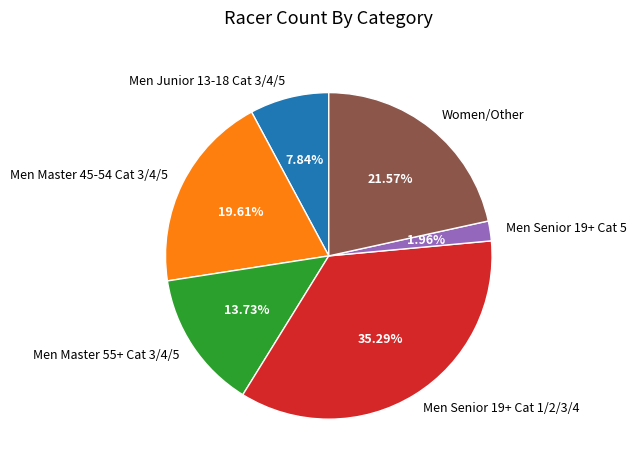

Does Men Senior 19+ Cat 5 account for over 50% of the chart?

No